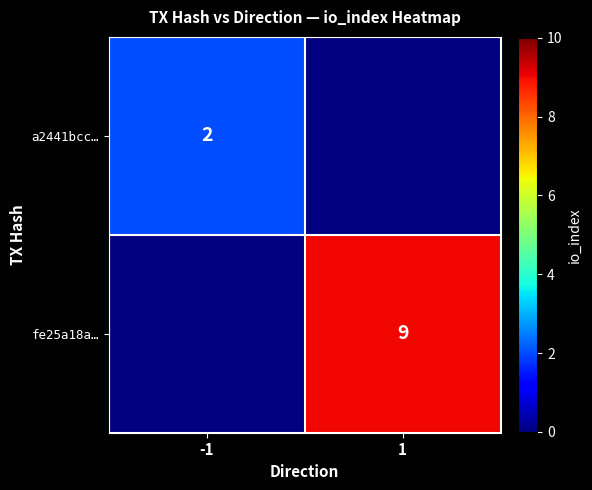

True or false: a2441bcc… has a value of 2 at -1.

True